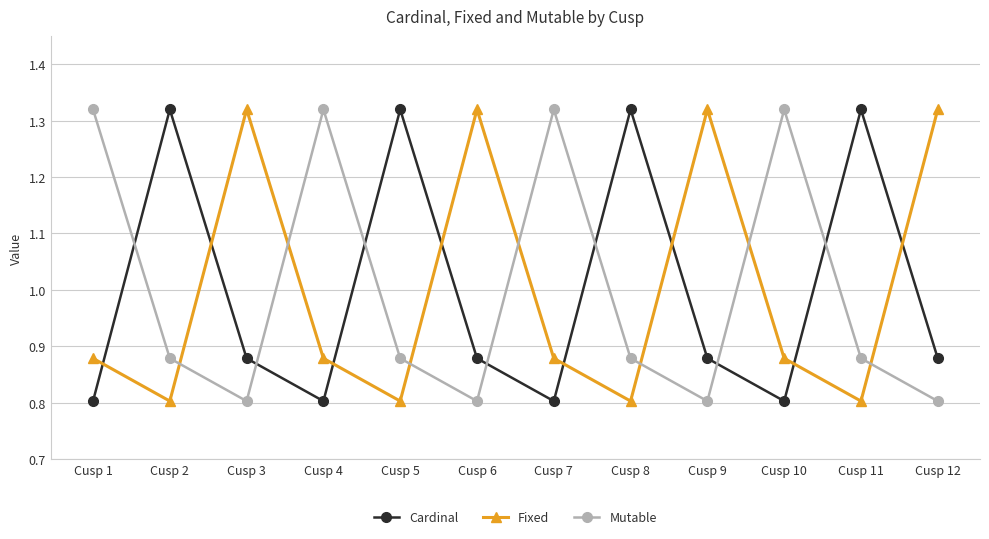

Count the Cardinal values in the range 0 to 1.

8